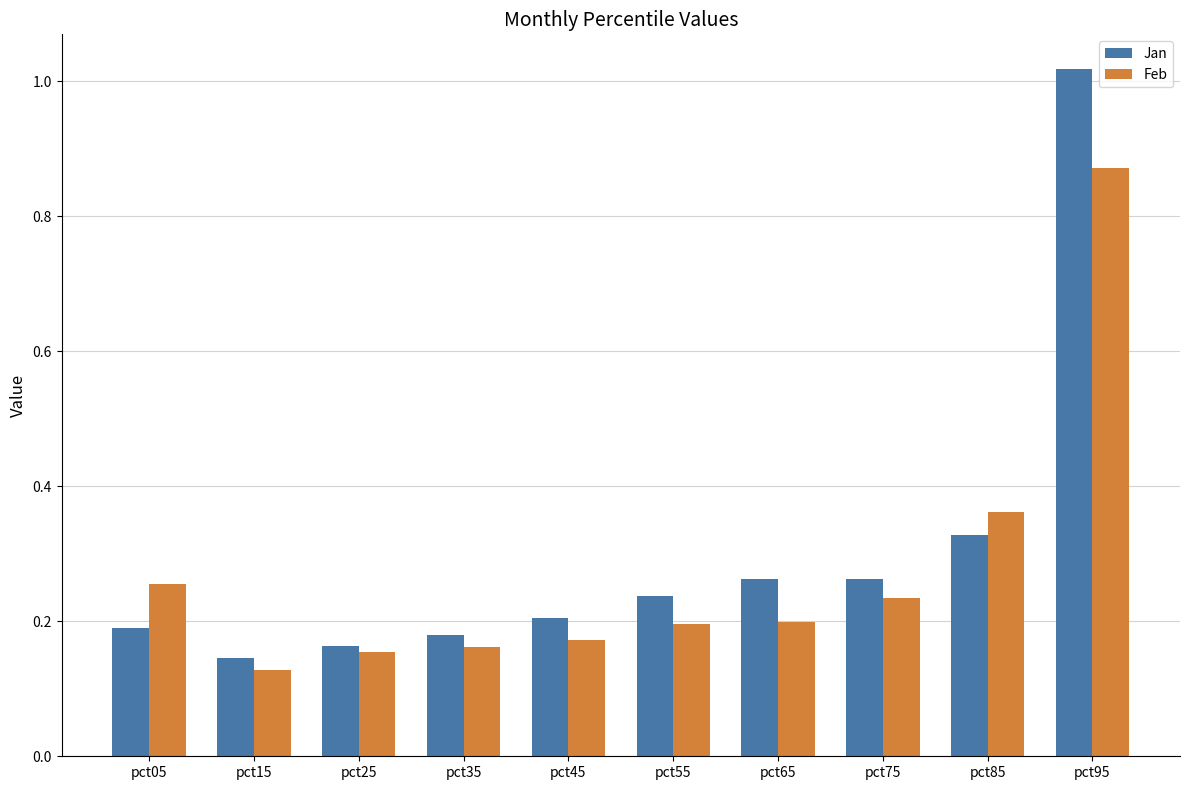

At which category does the chart reach its peak across all series?

pct95